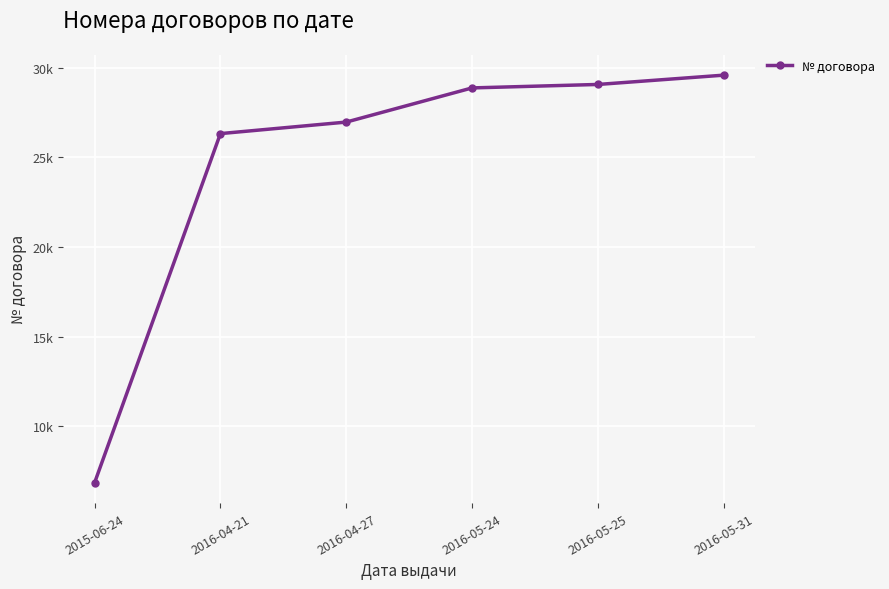

What is the value of the 6th point from the left?

29588